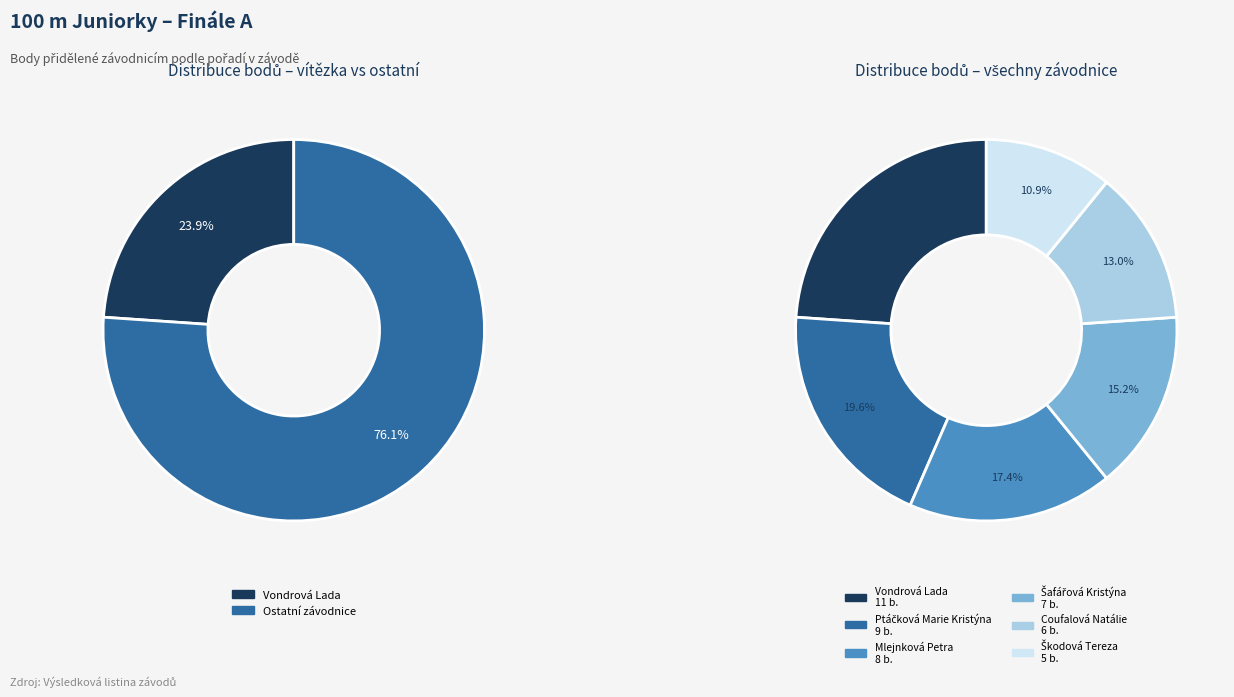

How many segments does this pie chart have?

6